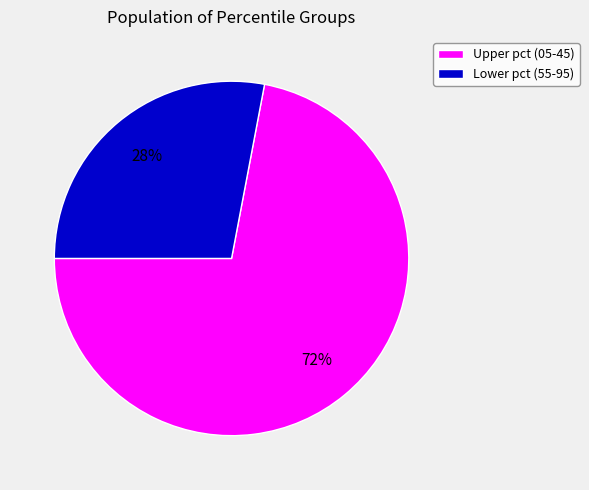

How many segments does this pie chart have?

2